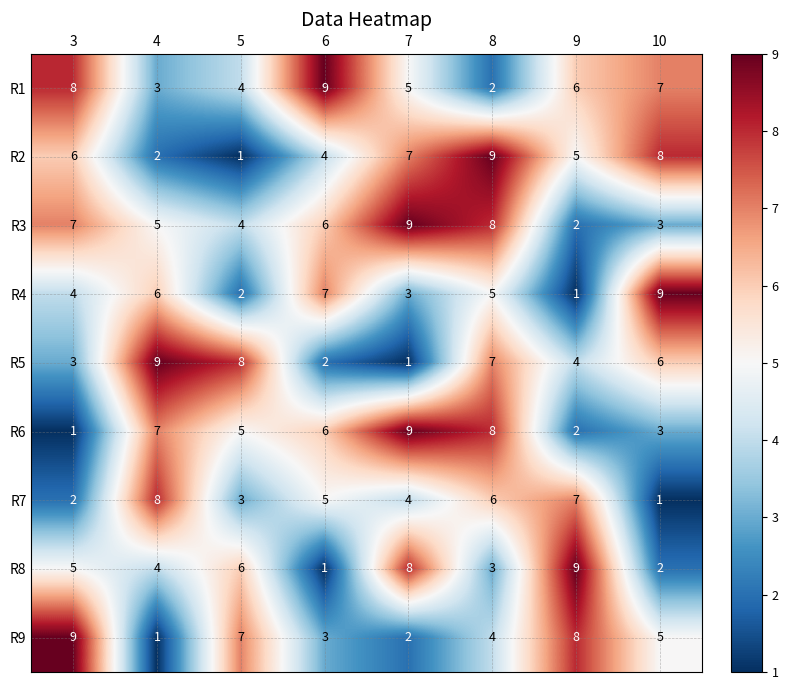

True or false: R8 has a value of 6 at 5.

True